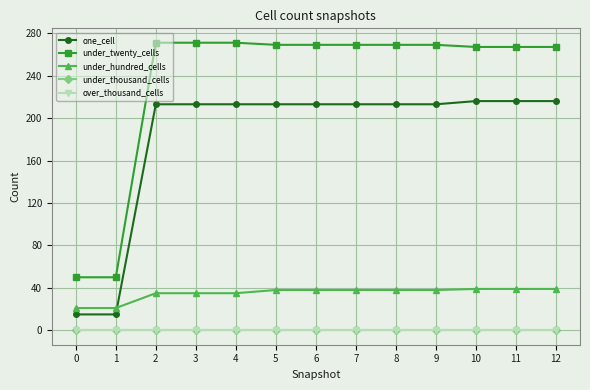

What is the total value across all series at 4?

519